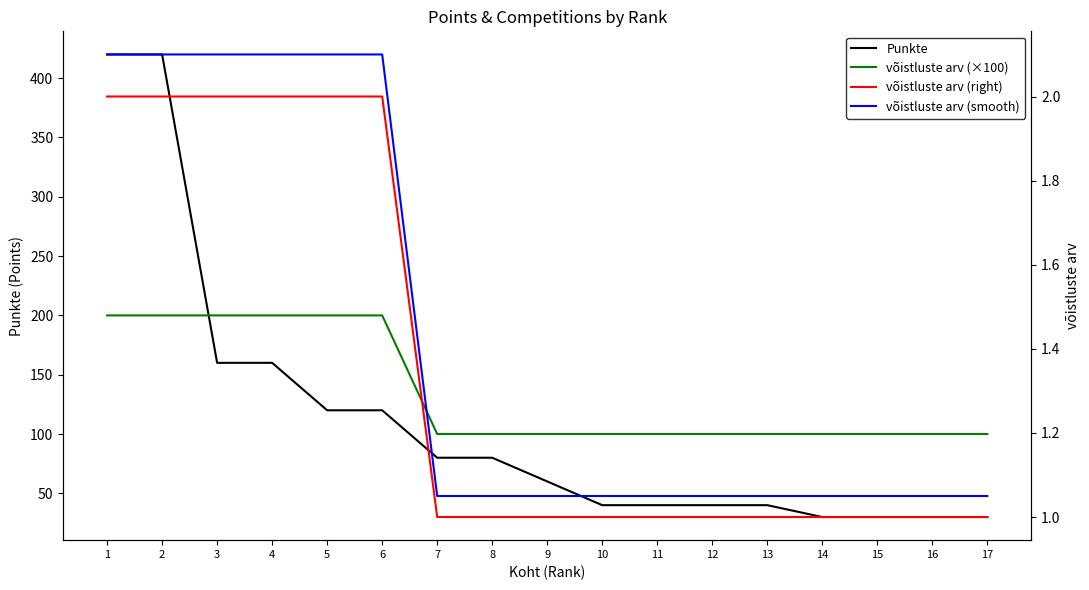

What is the difference between the highest and lowest values at 17?

99.0